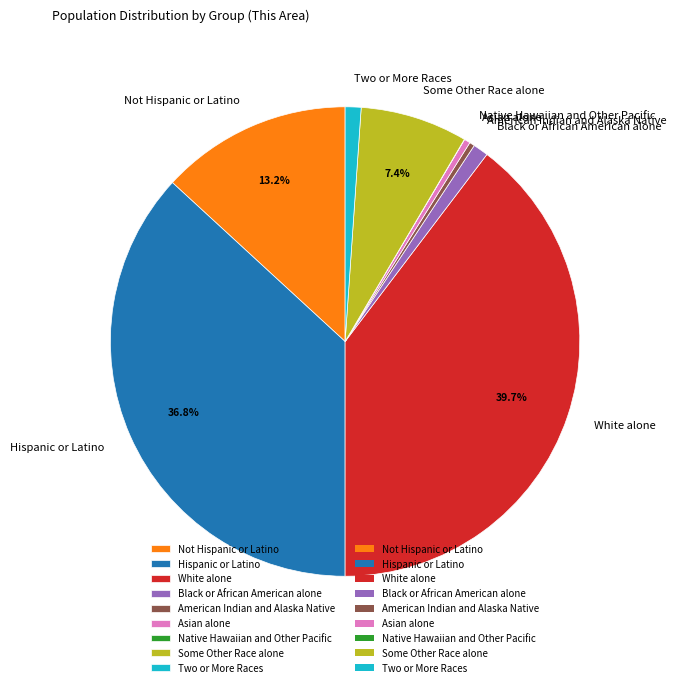

Which has a higher value, Not Hispanic or Latino or Hispanic or Latino?

Hispanic or Latino